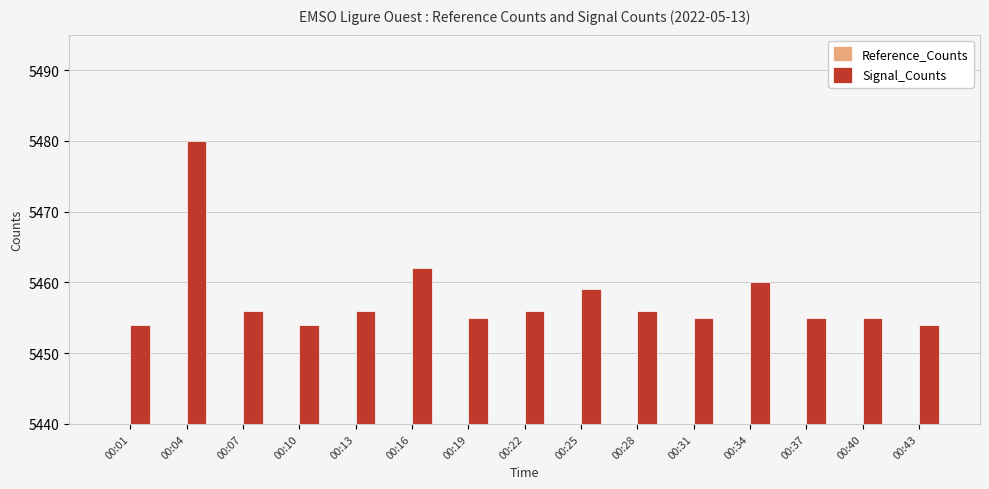

What is the difference between the Signal_Counts values at 00:19 and 00:13?

1